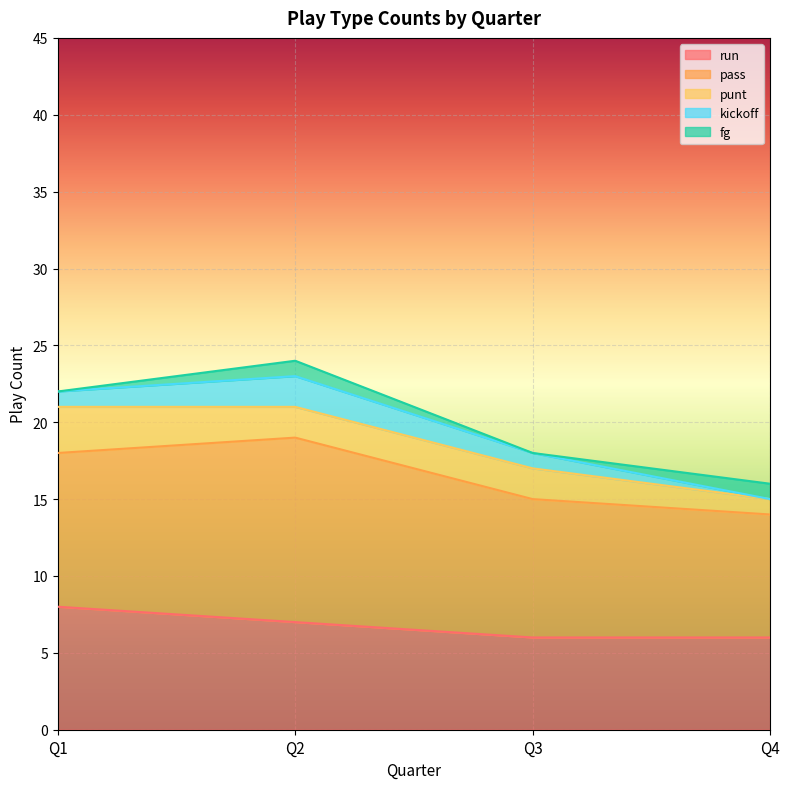

How many values in the punt series exceed 2?

1